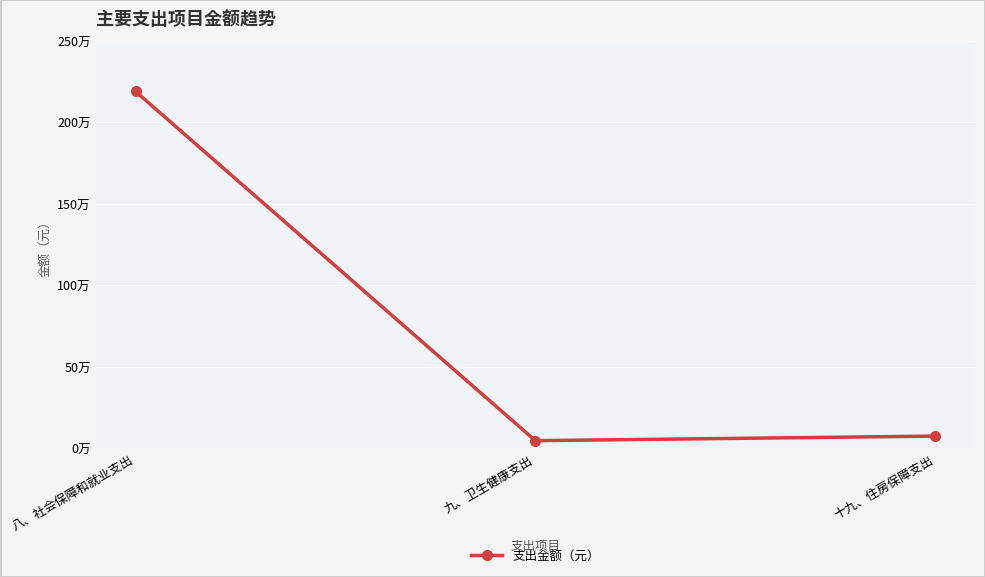

What position from the left is 十九、住房保障支出?

3